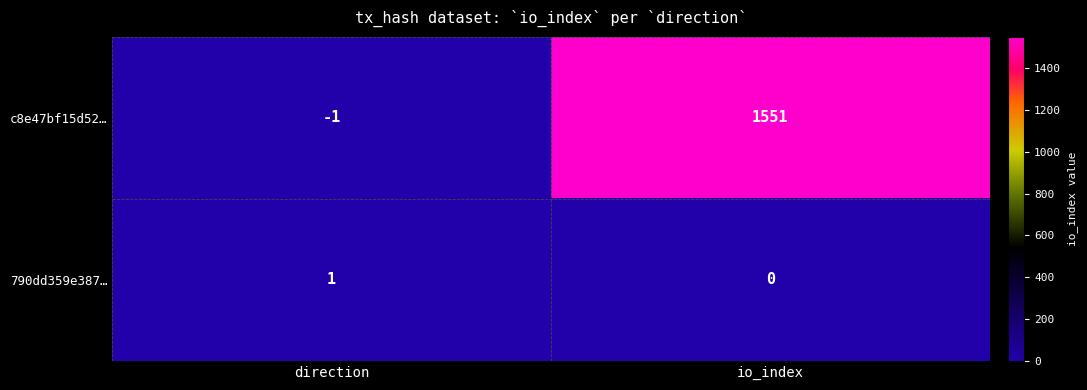

Which series has the largest total across all categories?

c8e47bf15d52…